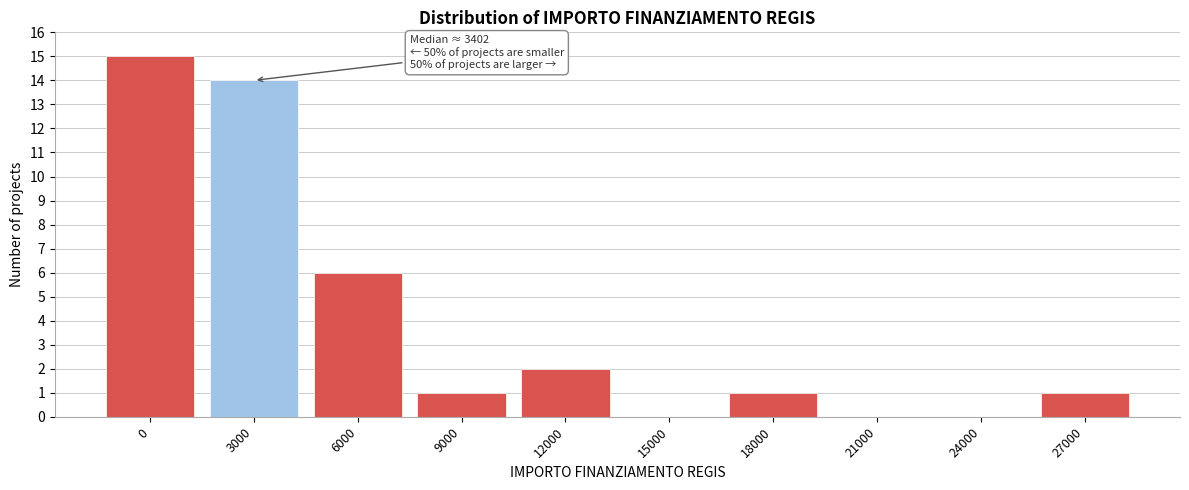

Reading left to right, extract all data points from this chart.

0=15	3000=14	6000=6	9000=1	12000=2	15000=0	18000=1	21000=0	24000=0	27000=1